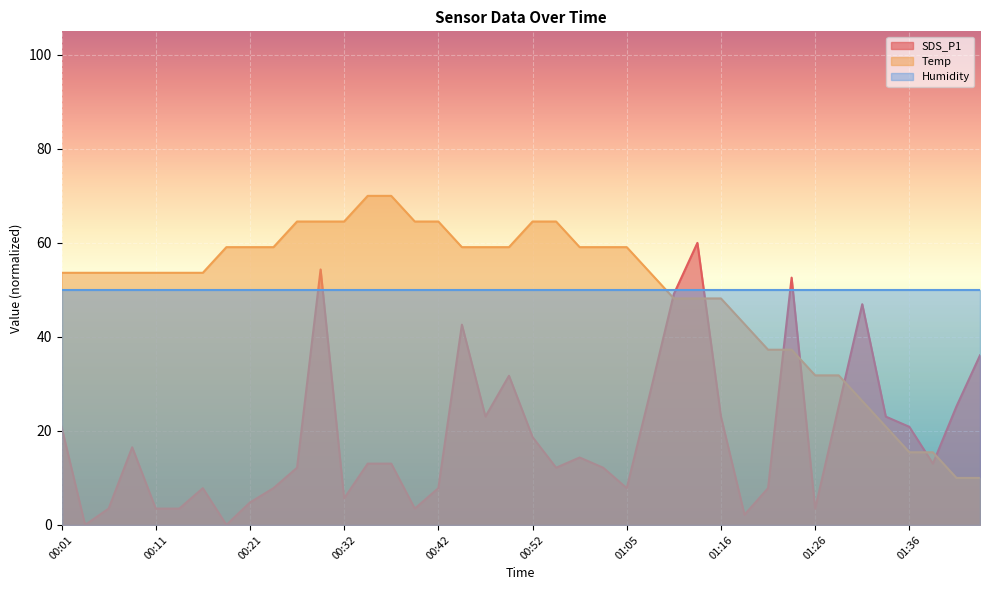

What is the difference between the maximum and second lowest values in the Temp series?

60.0